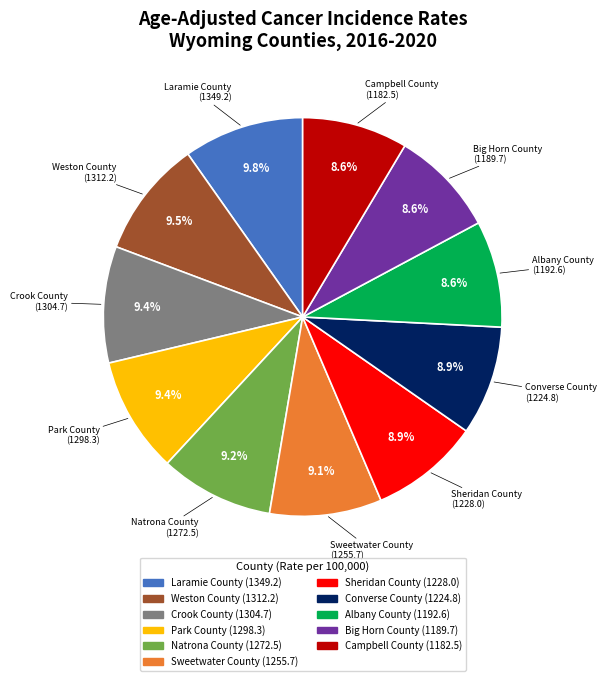

Count the number of slices in the pie.

11